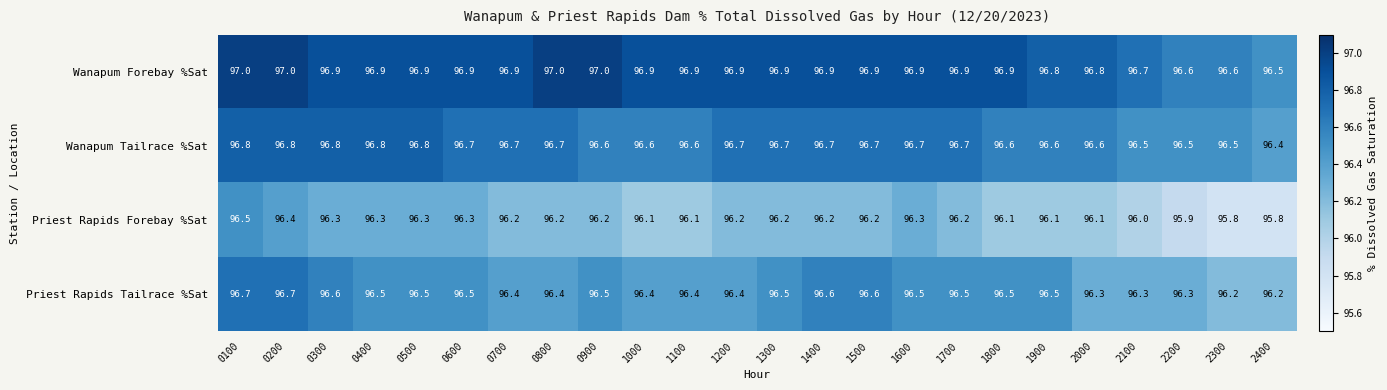

Which series has the largest range (max minus min)?

Priest Rapids Forebay %Sat